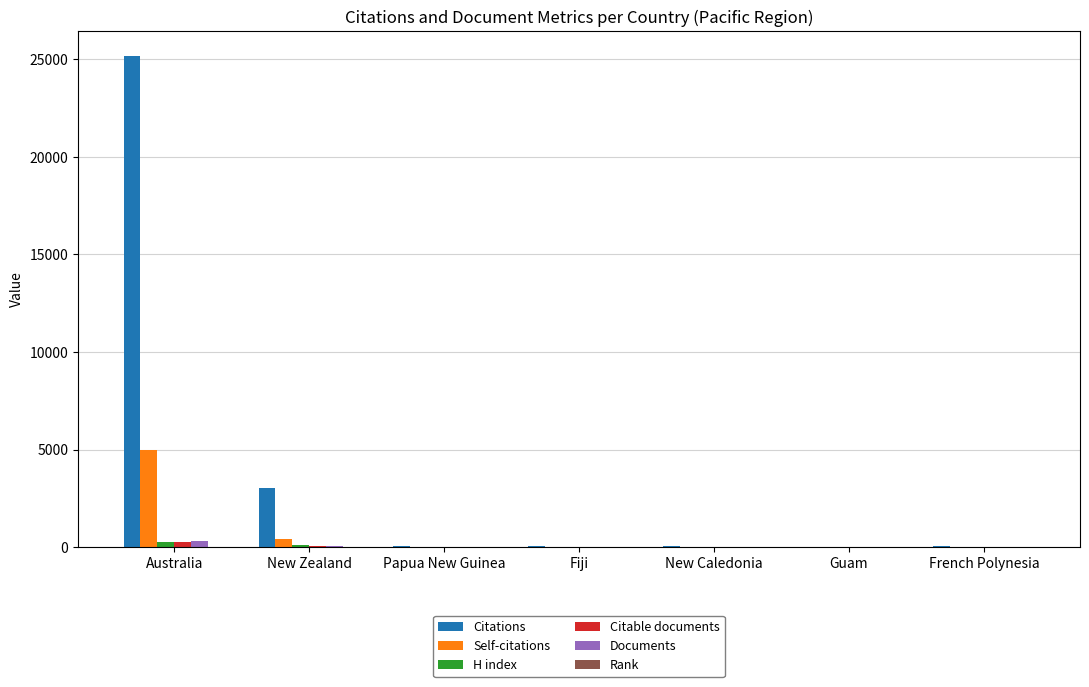

Which series has the largest range (max minus min)?

Citations